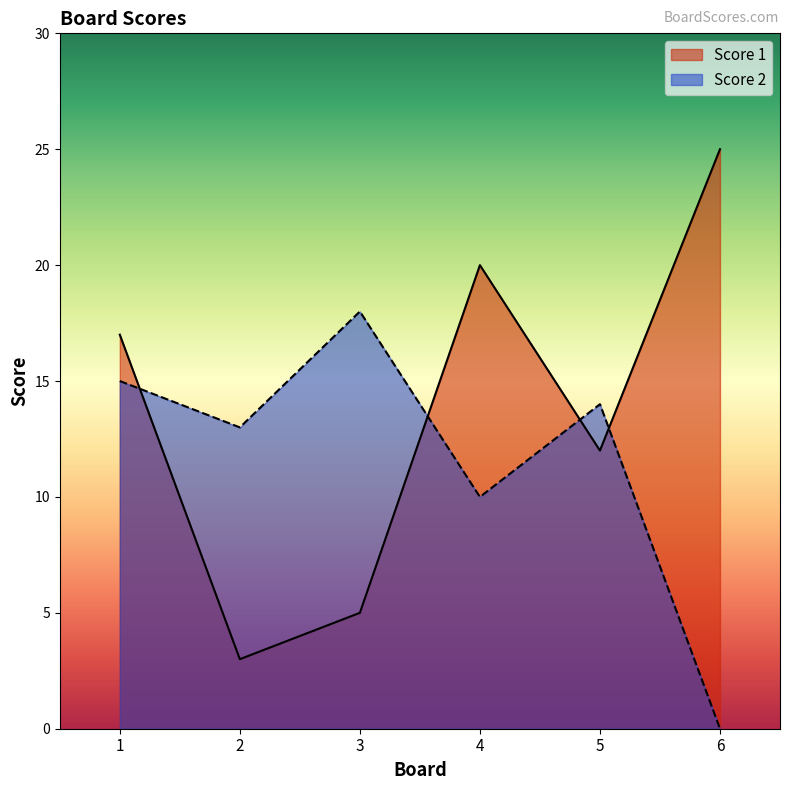

At which category does the chart reach its peak across all series?

6